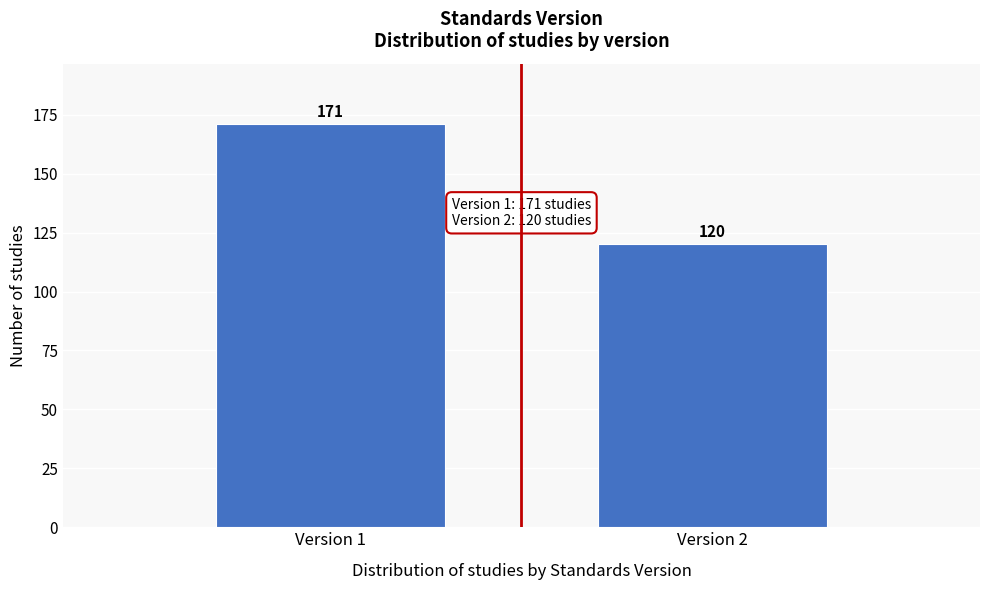

Reading right to left, what are all the values shown in this chart?

Version 2=120	Version 1=171